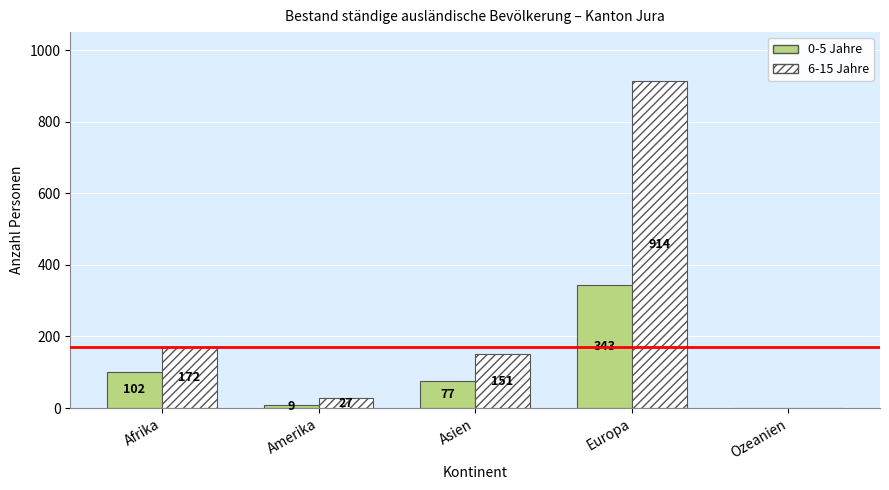

At which label does 6-15 Jahre reach its peak?

Europa